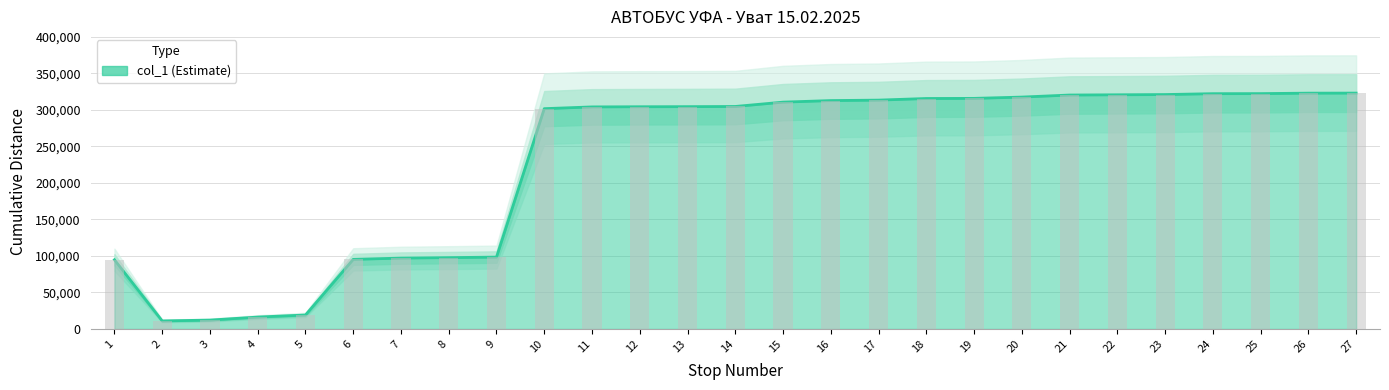

True or false: the data shows 9406 at 4.

False